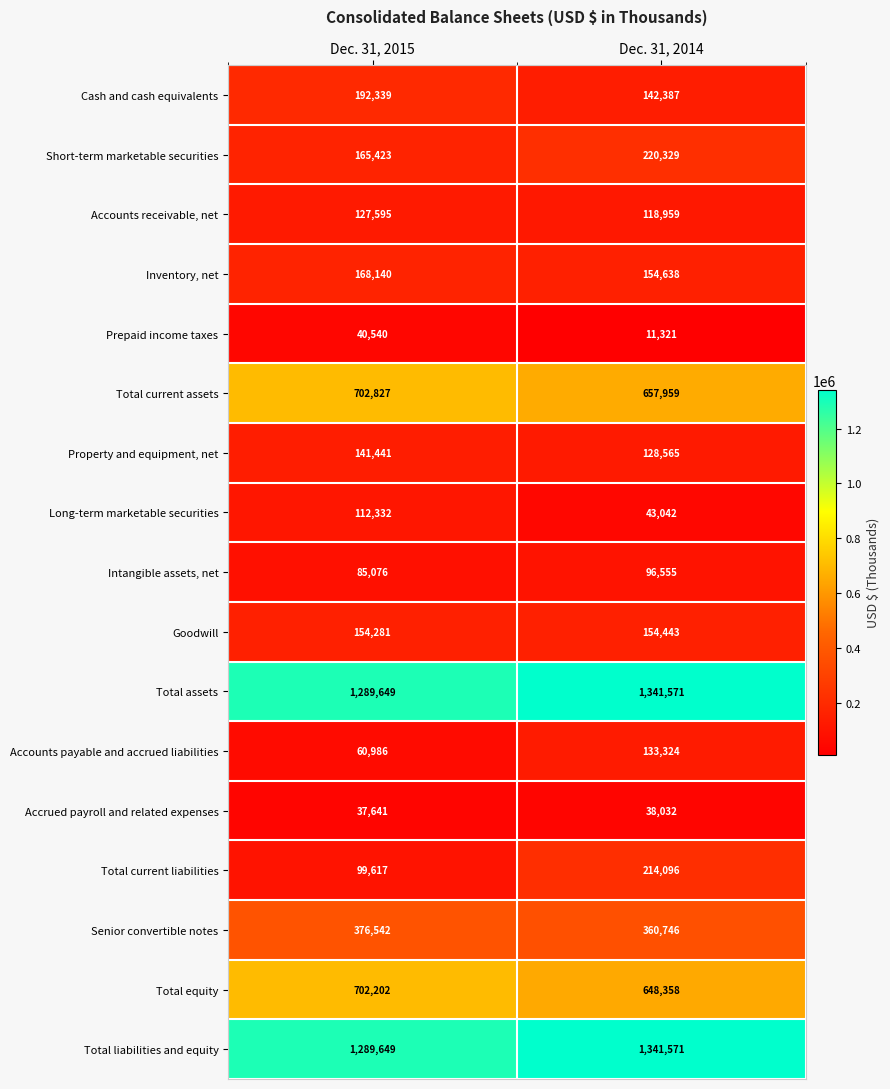

Is the value of Intangible assets, net at Dec. 31, 2014 greater than the value of Cash and cash equivalents at Dec. 31, 2015?

No